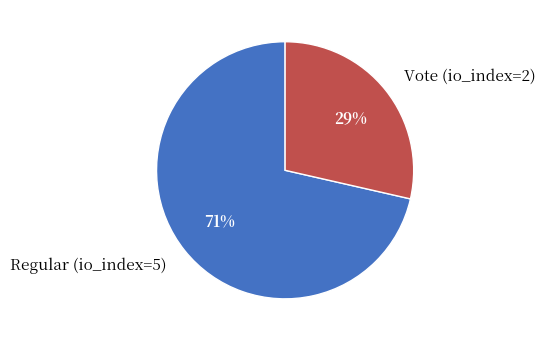

The Regular (io_index=5) slice represents 86% of the pie. True or false?

False